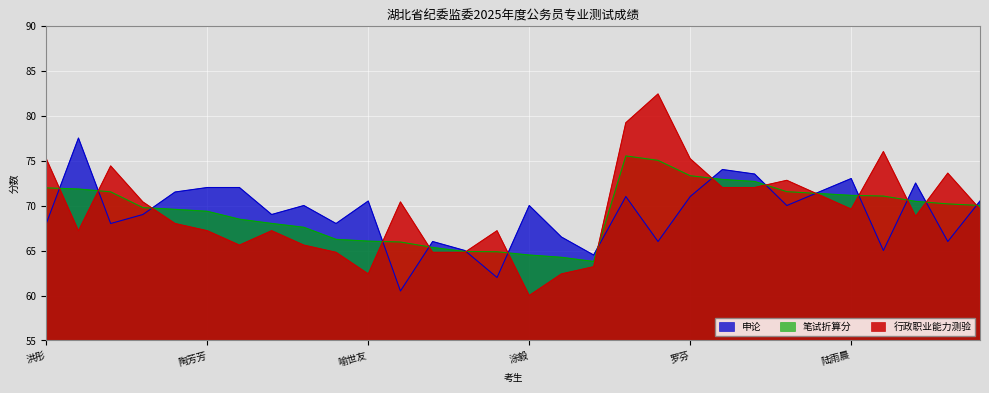

Which series changed the most between 洪彤 and 陈慧霖?

行政职业能力测验